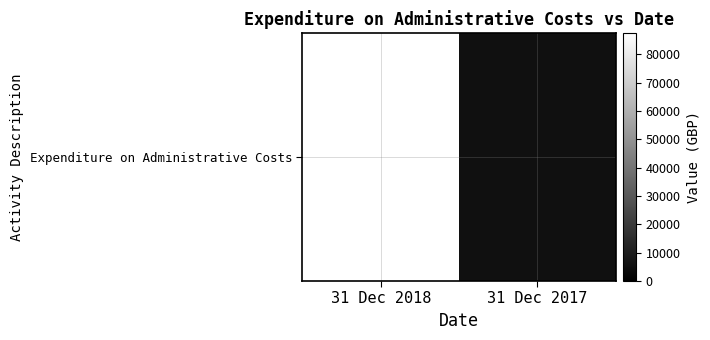

Rank the categories by value from highest to lowest.

31 Dec 2018, 31 Dec 2017